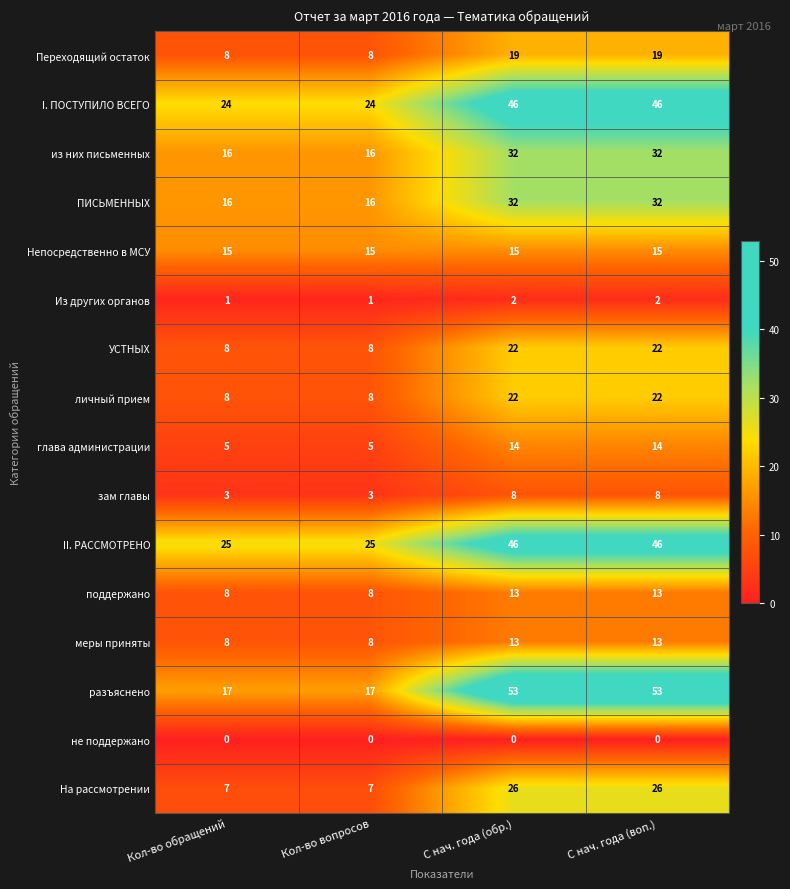

What is the maximum value shown in the chart?

53